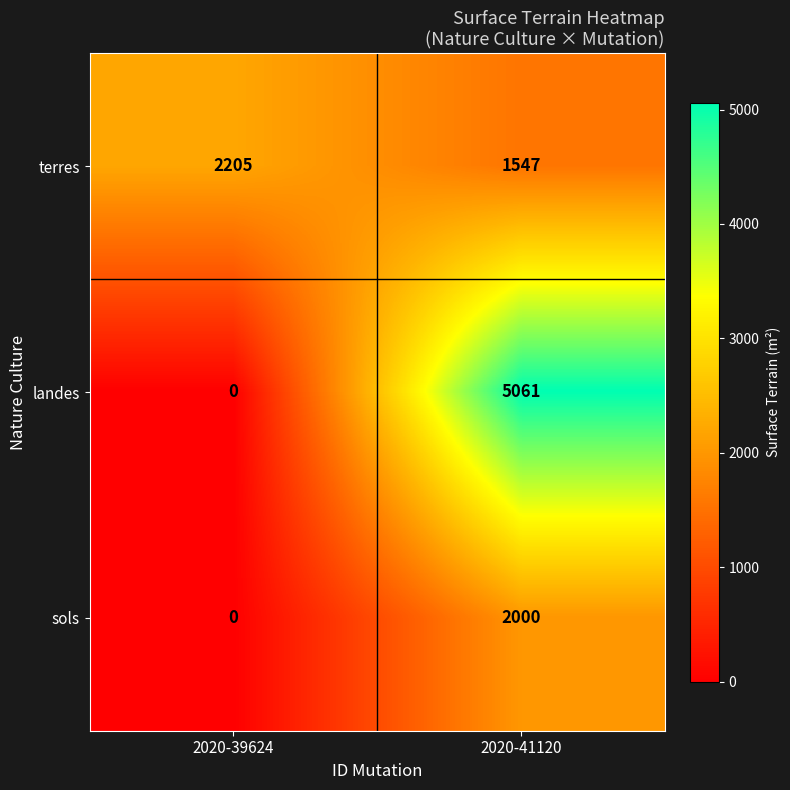

What is the difference between the sols values at 2020-39624 and 2020-41120?

2000